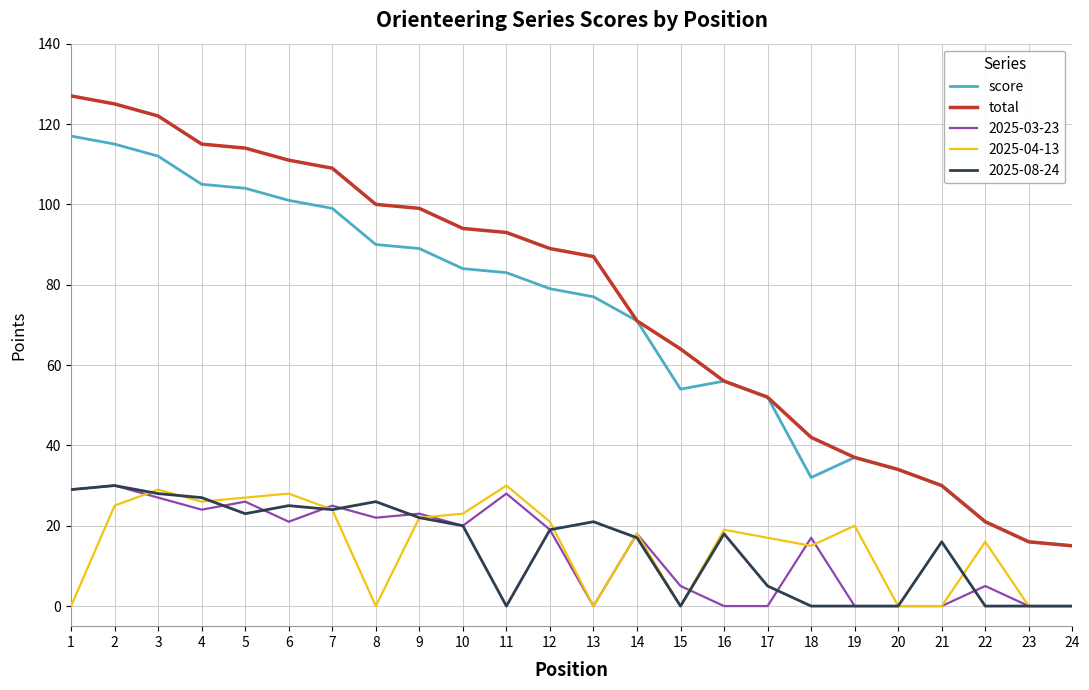

Which series has the largest range (max minus min)?

total